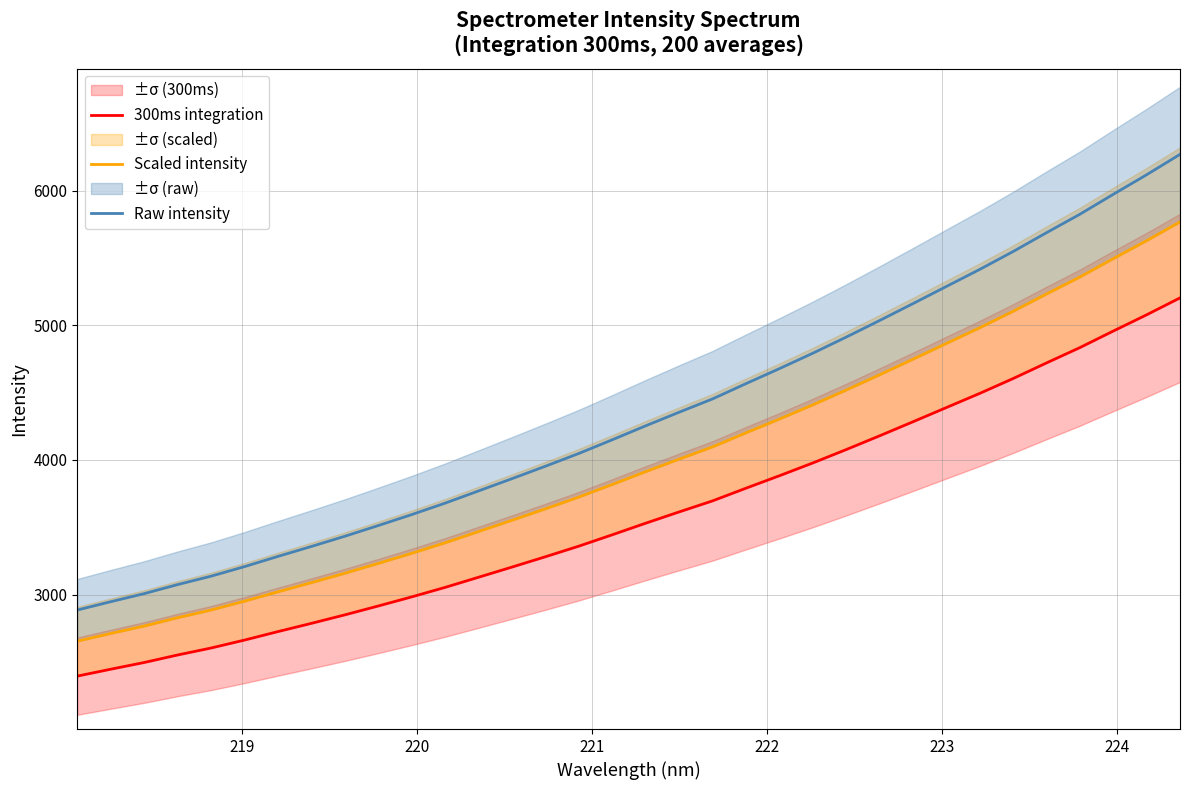

What is the lowest value of the Raw intensity series?

2885.7